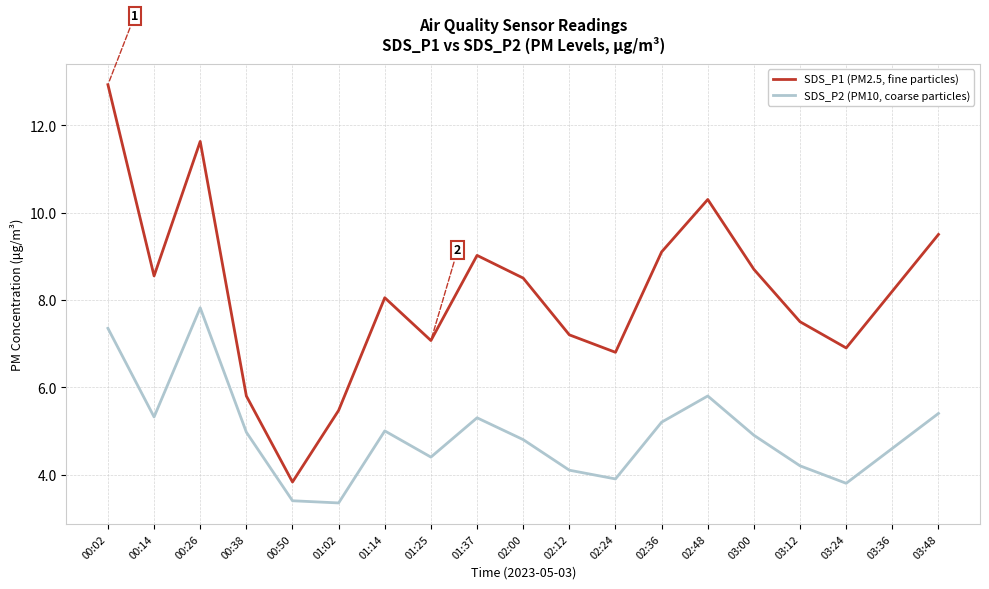

Where does the SDS_P1 (PM2.5, fine particles) series first go above 8?

00:02